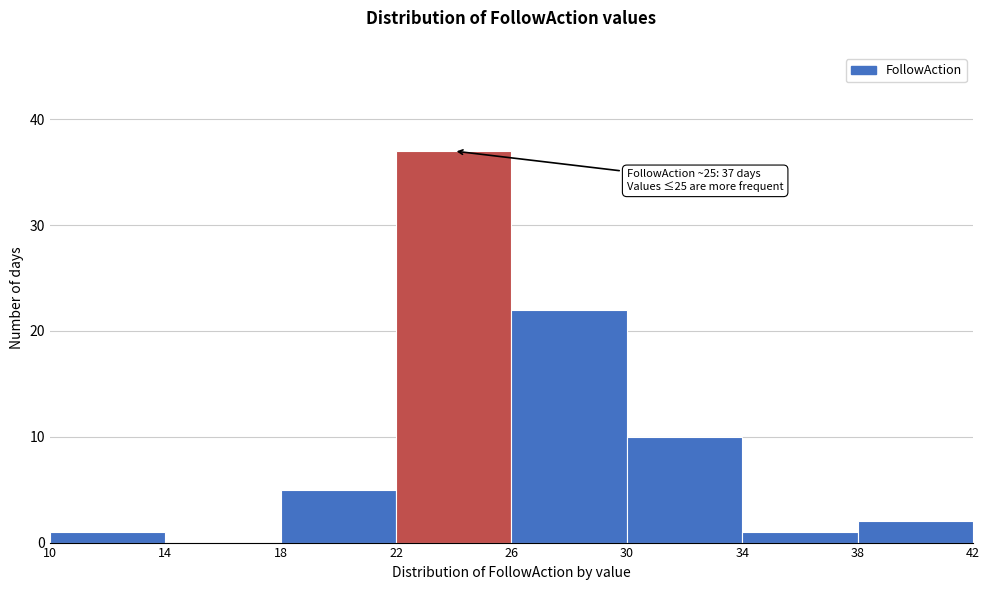

Which range on the x-axis has the tallest bar?

22 to 26